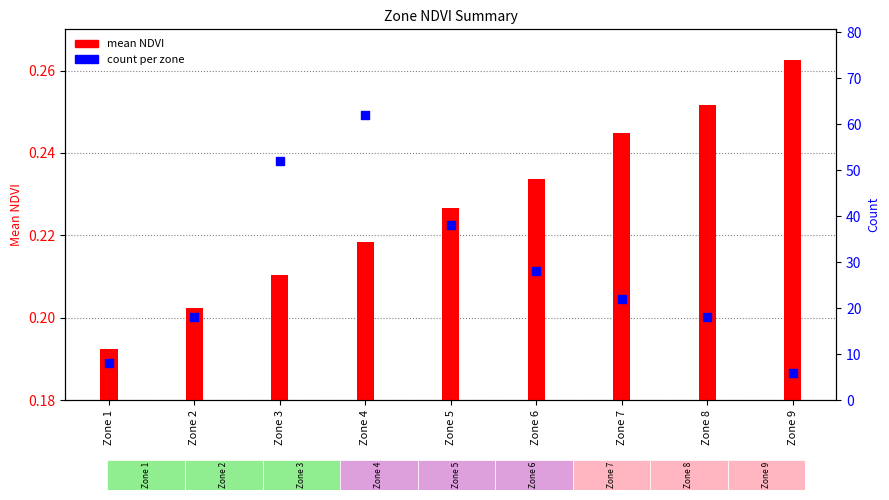

What are all the series names shown in the legend?

mean NDVI, count per zone